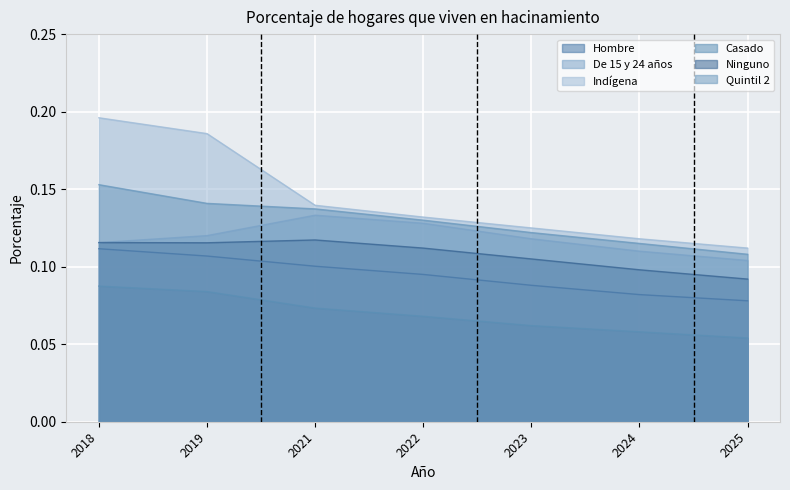

Reading right to left, transcribe all the data shown in this chart.

Hombre: 2025=0.1	2024=0.1	2023=0.1	2022=0.1	2021=0.1	2019=0.1	2018=0.1
De 15 y 24 años: 2025=0.1	2024=0.1	2023=0.1	2022=0.1	2021=0.1	2019=0.1	2018=0.1
Indígena: 2025=0.1	2024=0.1	2023=0.1	2022=0.1	2021=0.1	2019=0.2	2018=0.2
Casado: 2025=0.1	2024=0.1	2023=0.1	2022=0.1	2021=0.1	2019=0.1	2018=0.1
Ninguno: 2025=0.1	2024=0.1	2023=0.1	2022=0.1	2021=0.1	2019=0.1	2018=0.1
Quintil 2: 2025=0.1	2024=0.1	2023=0.1	2022=0.1	2021=0.1	2019=0.1	2018=0.2